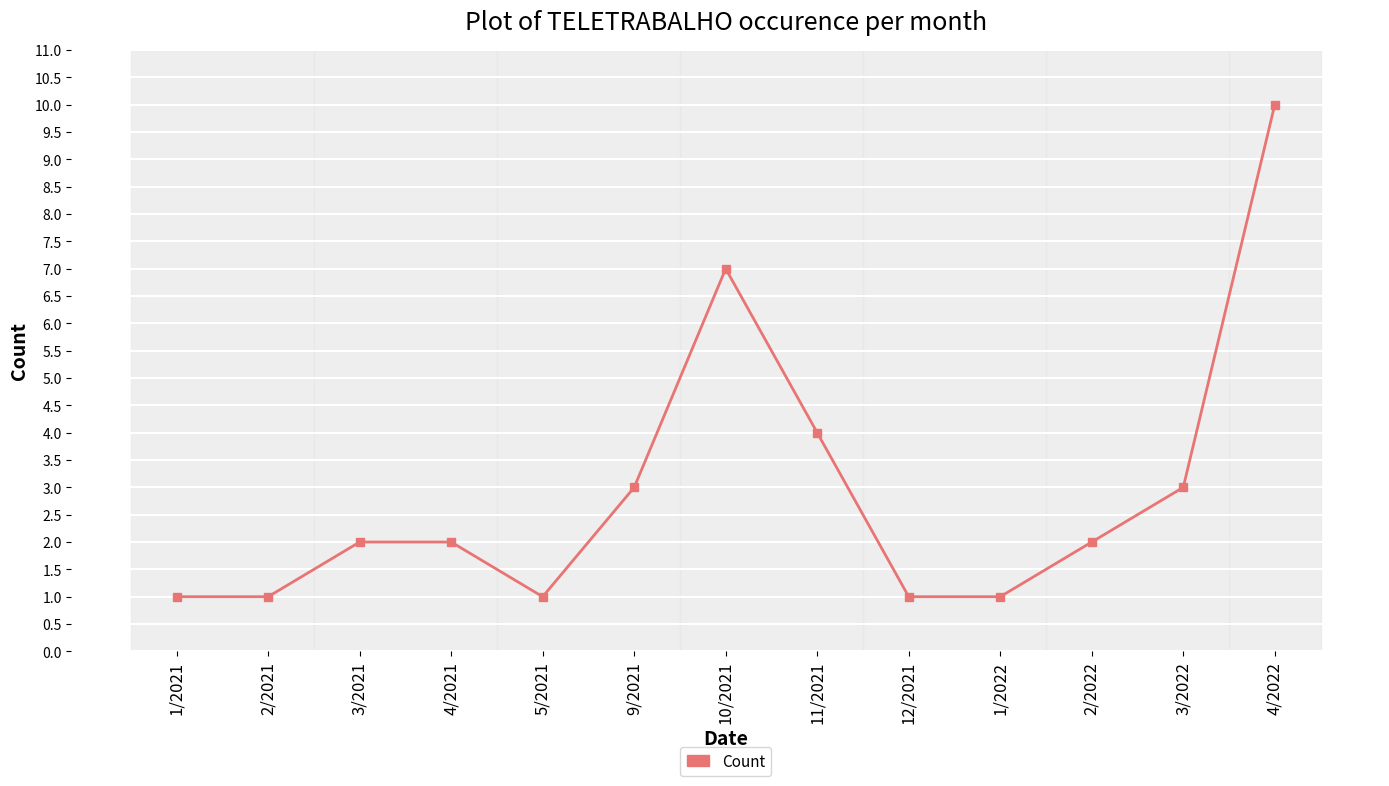

What is the sum of all values?

38